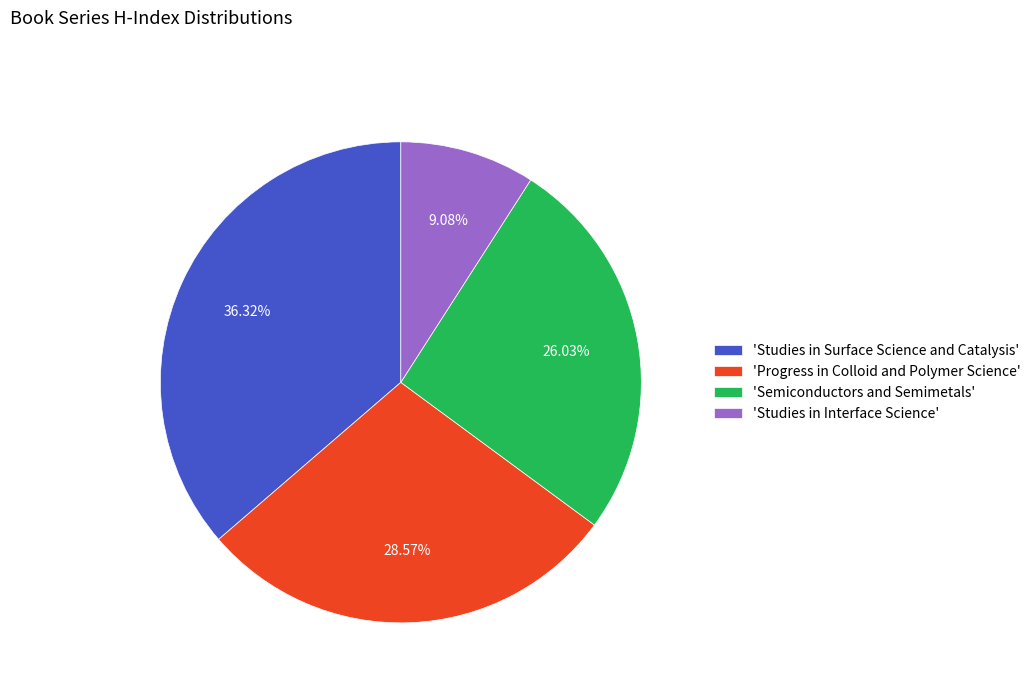

Which category has the biggest portion of the pie?

'Studies in Surface Science and Catalysis'